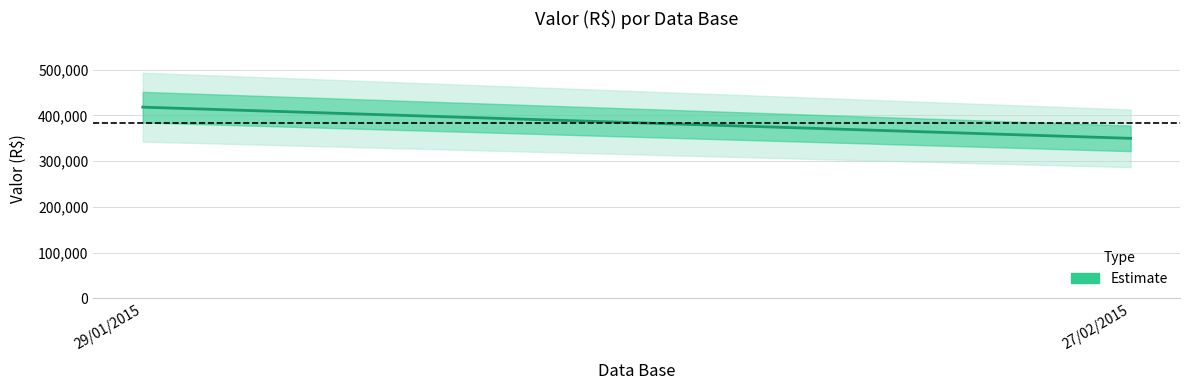

Rank the categories by value from highest to lowest.

29/01/2015, 27/02/2015